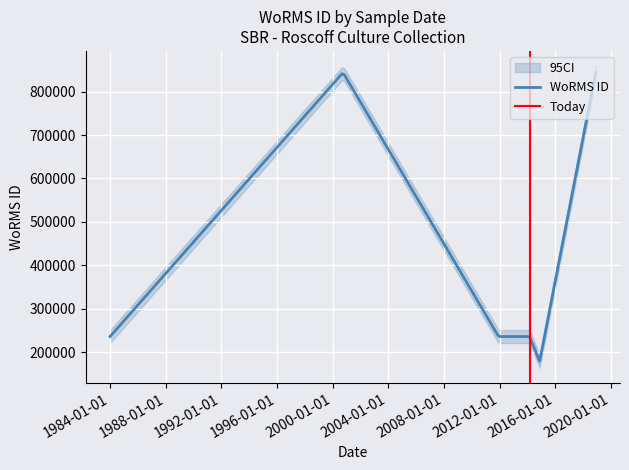

How many lines are shown in the chart?

1